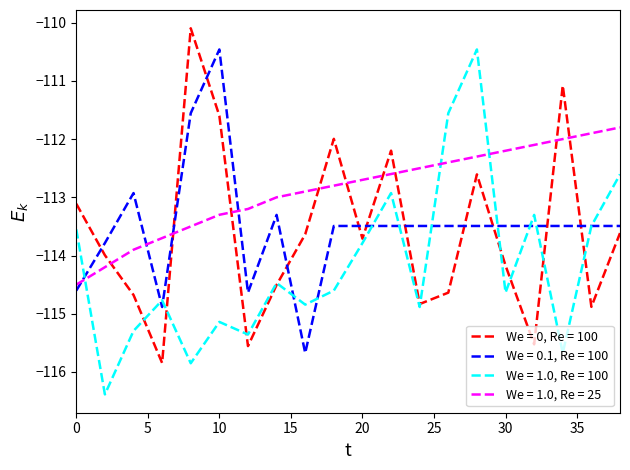

Which series has the largest total across all categories?

We = 1.0, Re = 25